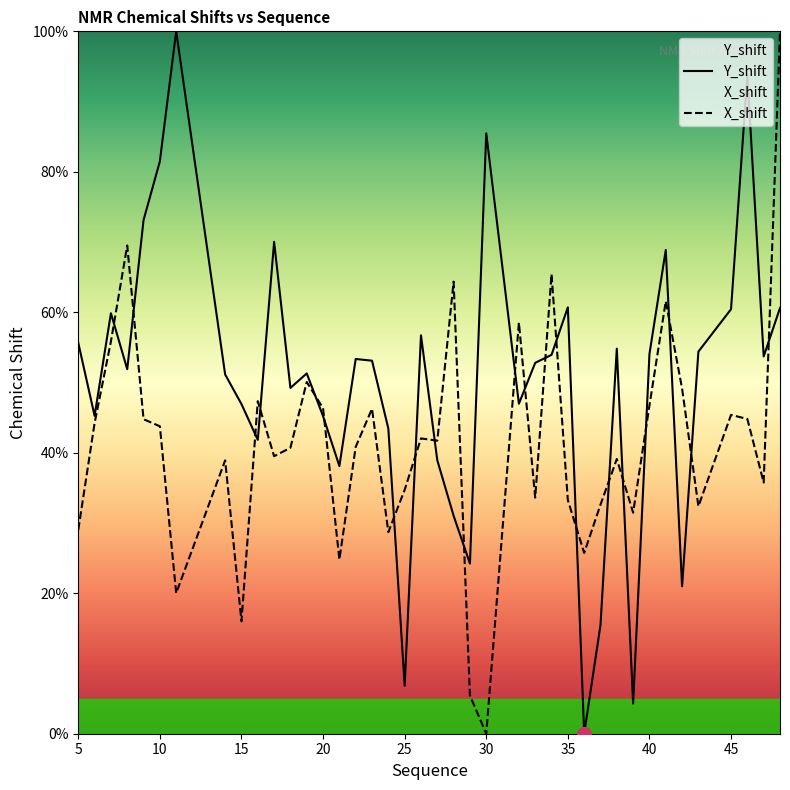

How many lines are shown in the chart?

2